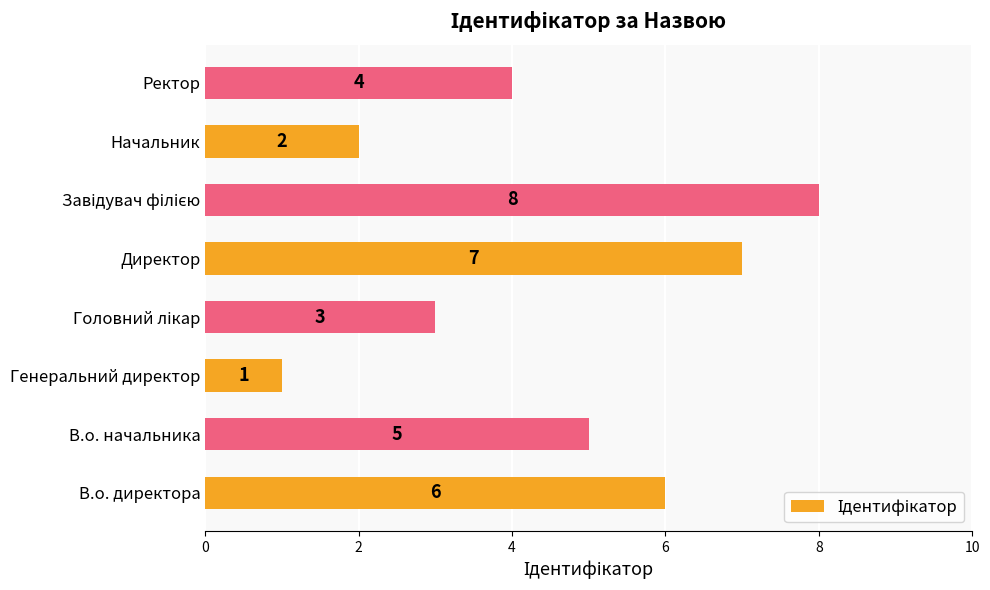

What is the change in value from Директор to Ректор?

-3